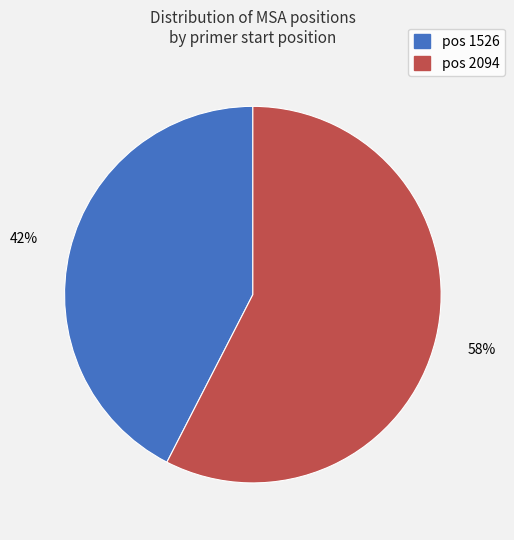

Does any single category account for the majority?

Yes